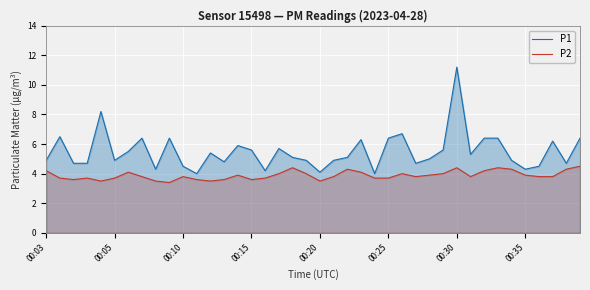

Reading left to right, transcribe all the data shown in this chart.

P1: 4.9	6.5	4.7	4.7	8.2	4.9	5.5	6.4	4.3	6.4	4.5	4.0	5.4	4.8	5.9	5.6	4.2	5.7	5.1	4.9	4.1	4.9	5.1	6.3	4.0	6.4	6.7	4.7	5.0	5.6	11.2	5.3	6.4	6.4	4.9	4.3	4.5	6.2	4.7	6.4
P2: 4.2	3.7	3.6	3.7	3.5	3.7	4.1	3.8	3.5	3.4	3.8	3.6	3.5	3.6	3.9	3.6	3.7	4.0	4.4	4.0	3.5	3.8	4.3	4.1	3.7	3.7	4.0	3.8	3.9	4.0	4.4	3.8	4.2	4.4	4.3	3.9	3.8	3.8	4.3	4.5